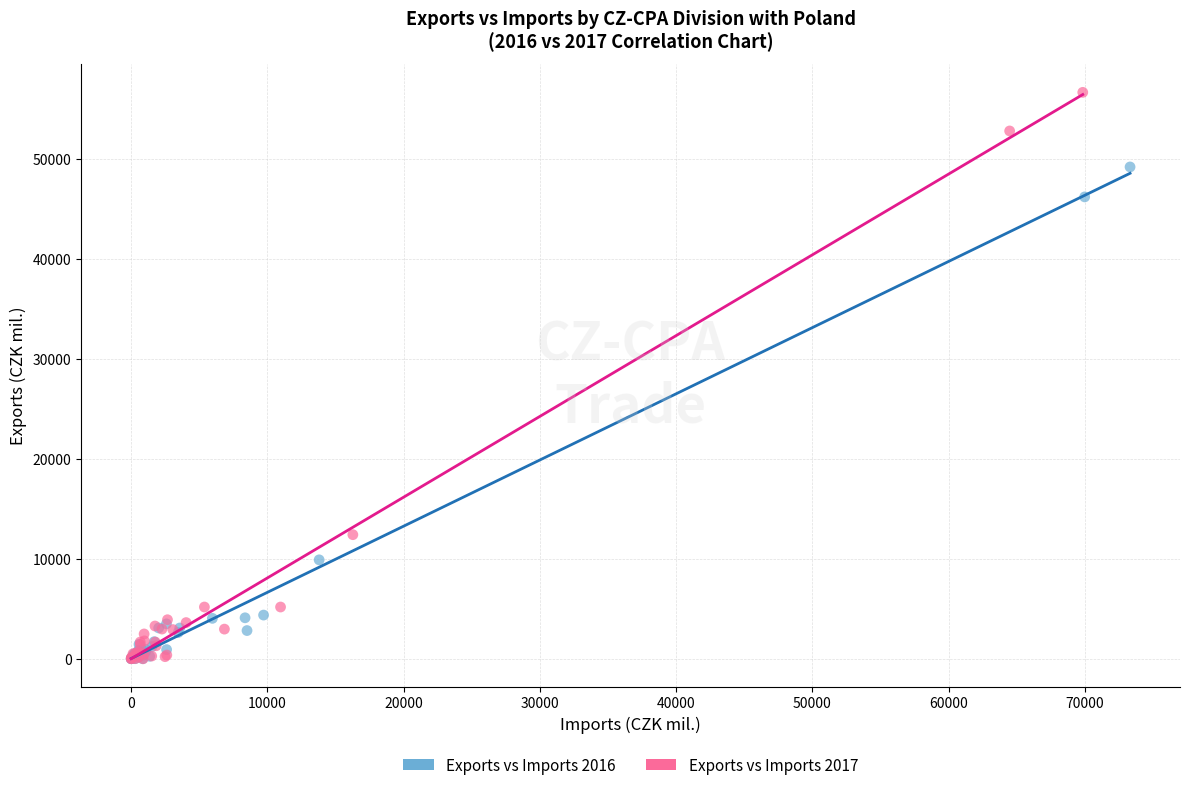

Which series has the largest Y range (max minus min)?

Exports vs Imports 2017